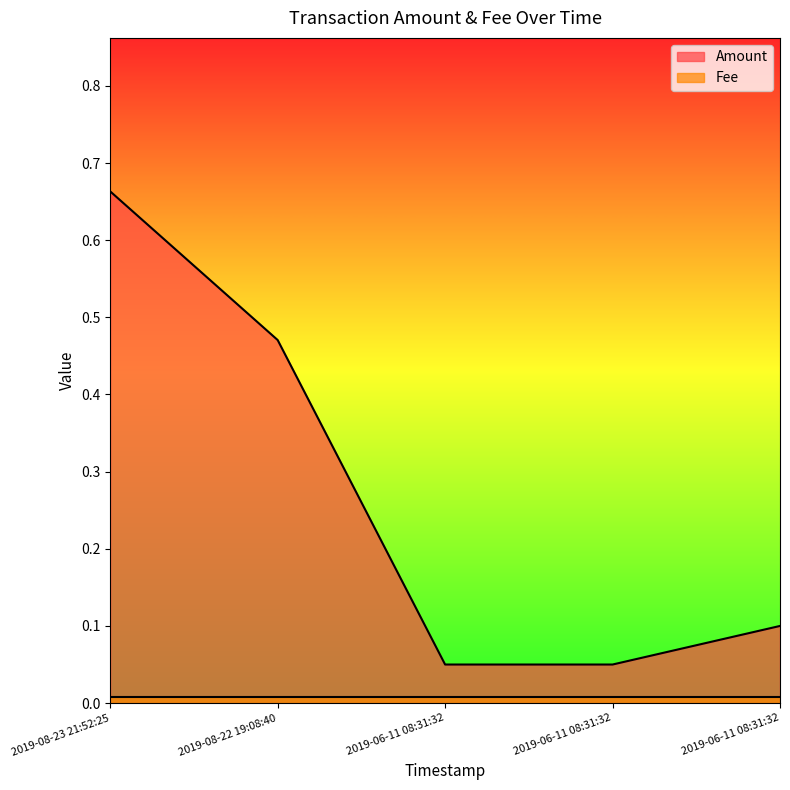

At which label is the value closest to 0?

2019-06-11 08:31:32